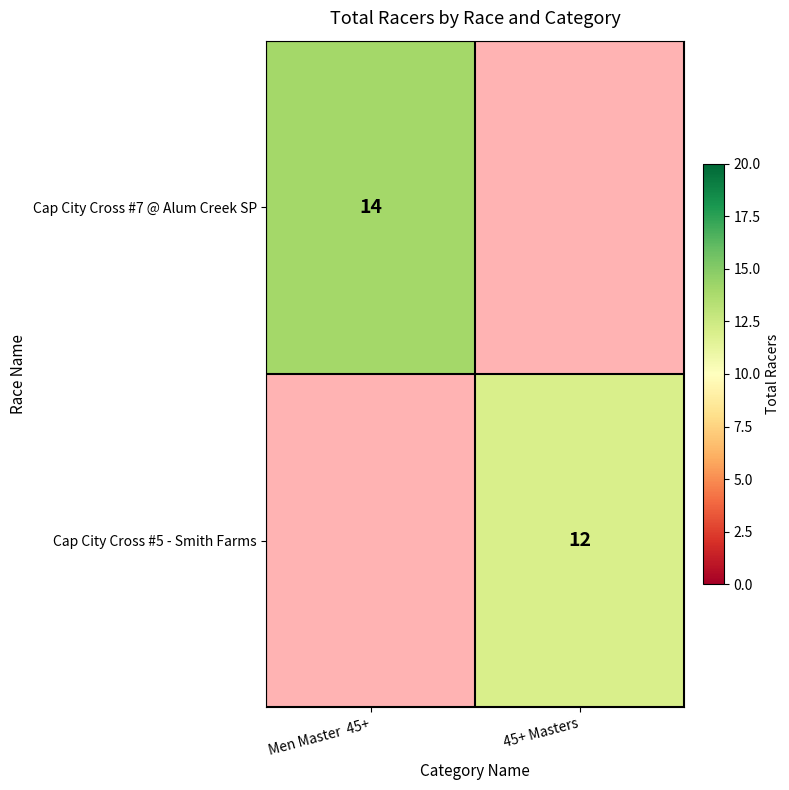

What is the smallest value displayed?

12.0